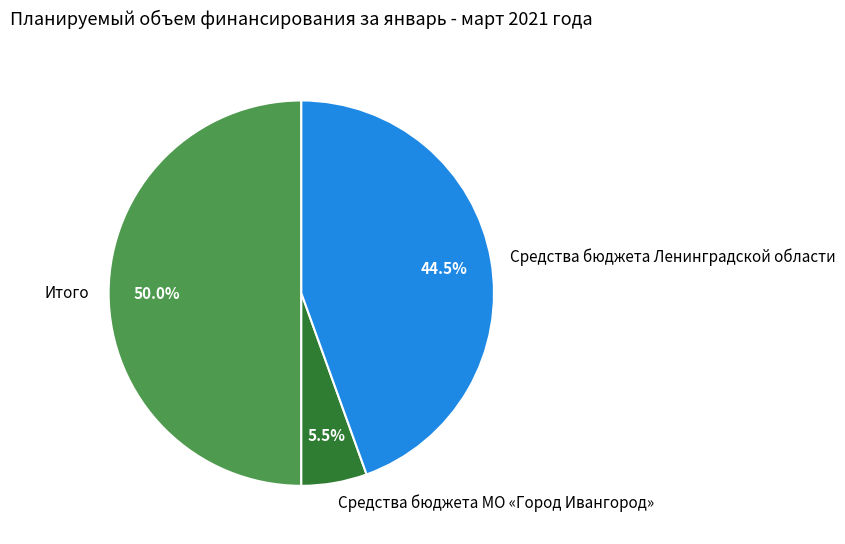

What is the ratio of the value at Итого to the value at Средства бюджета МО «Город Ивангород»?

9.1